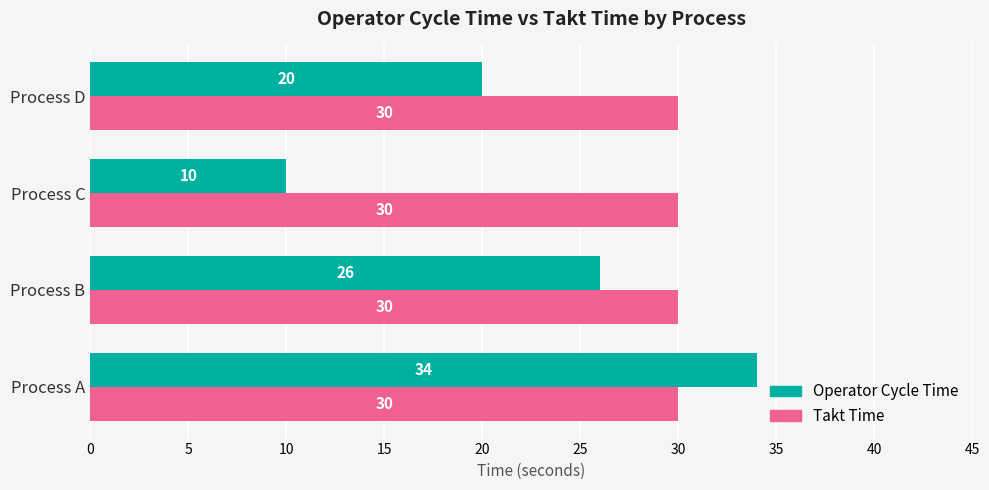

Between Process A and Process D, which series saw the biggest shift?

Operator Cycle Time